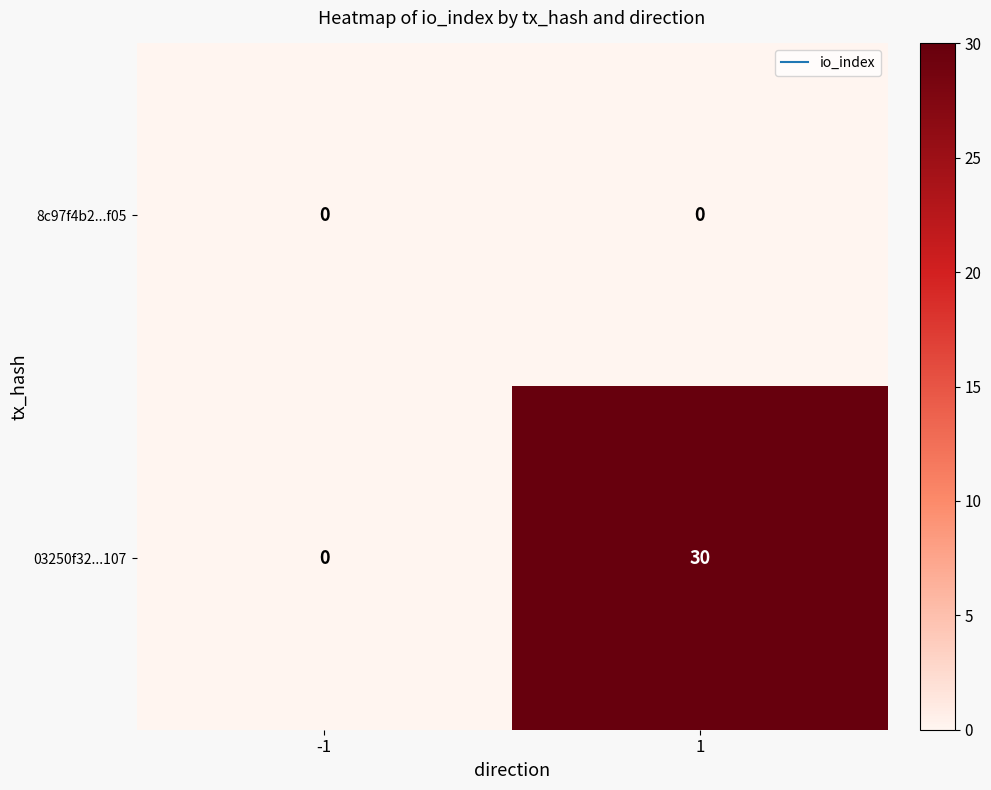

Reading left to right, what are all the values shown in this chart?

8c97f4b2...f05: -1=0	1=0
03250f32...107: -1=0	1=30